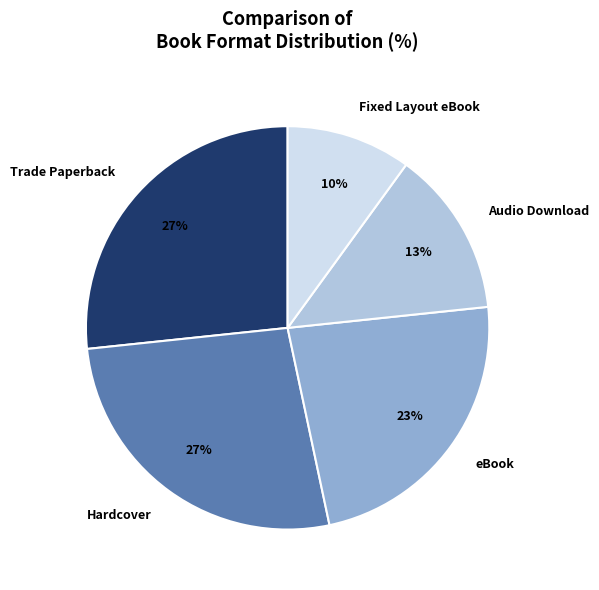

Between Audio Download and Hardcover, which is larger?

Hardcover